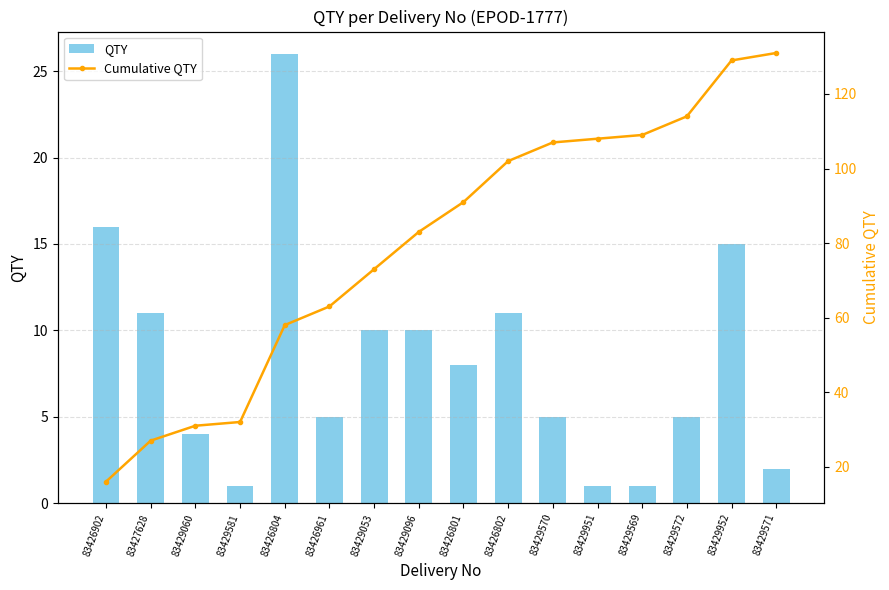

At which label is Cumulative QTY closest to 73?

83429053